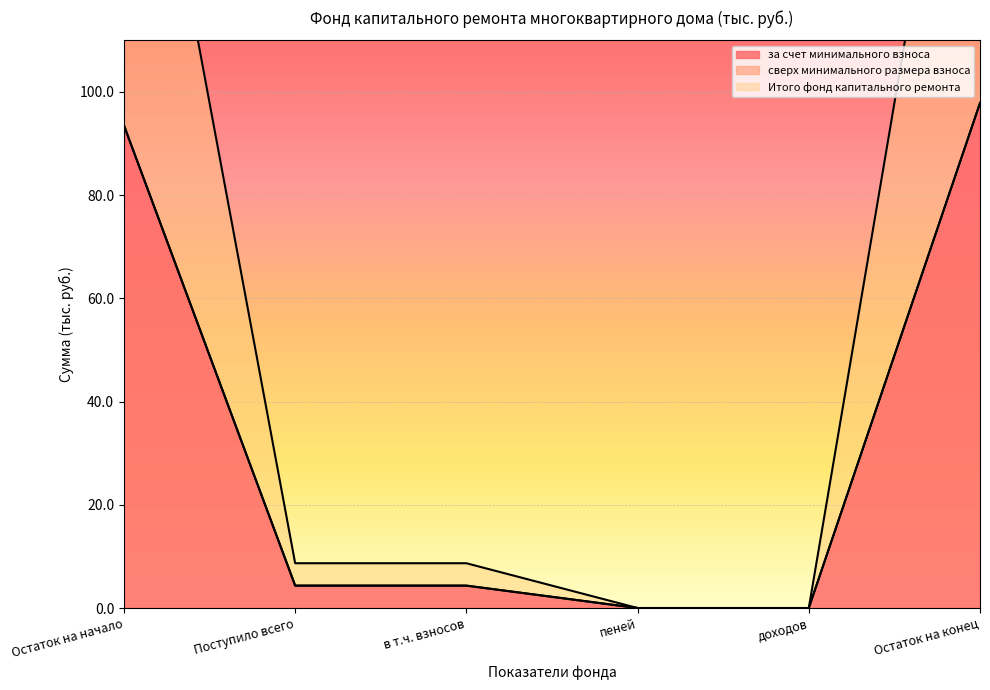

List the labels in order of Итого фонд капитального ремонта value, largest first.

Остаток на конец, Остаток на начало, Поступило всего, в т.ч. взносов, пеней, доходов